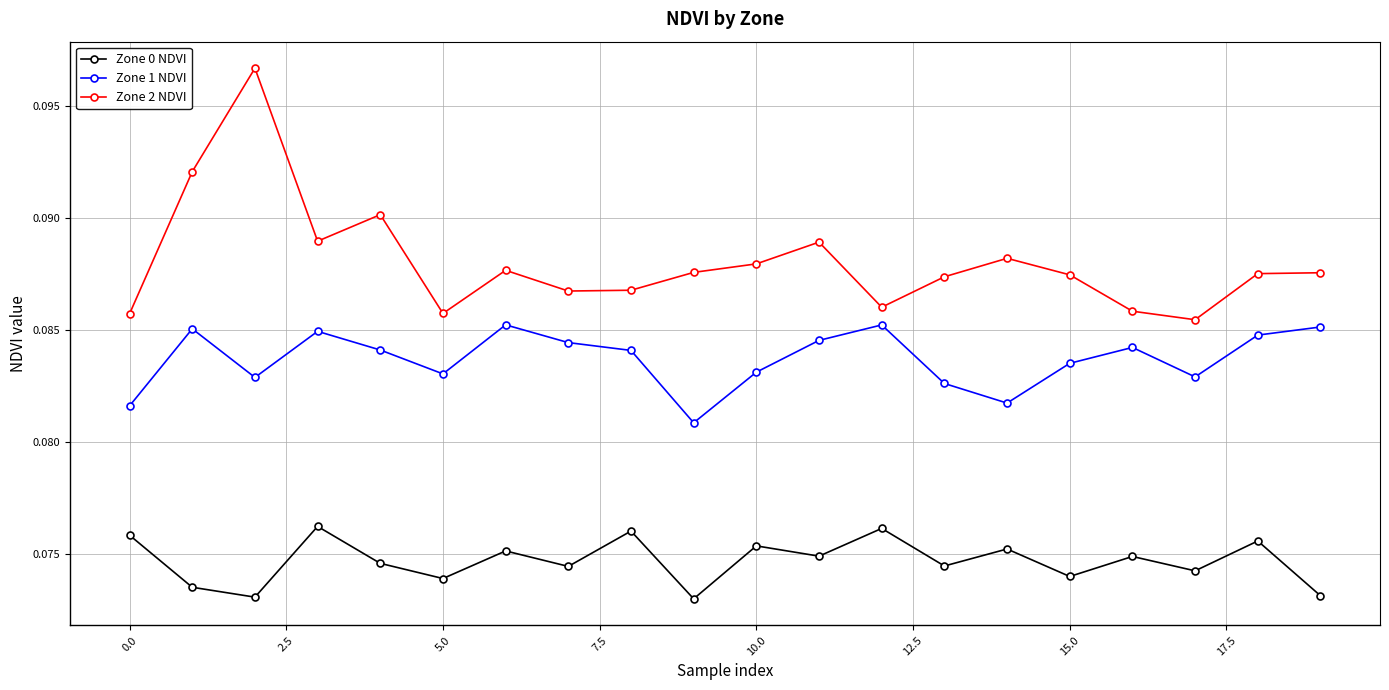

List the series in order of their overall mean, lowest first.

Zone 0 NDVI, Zone 1 NDVI, Zone 2 NDVI